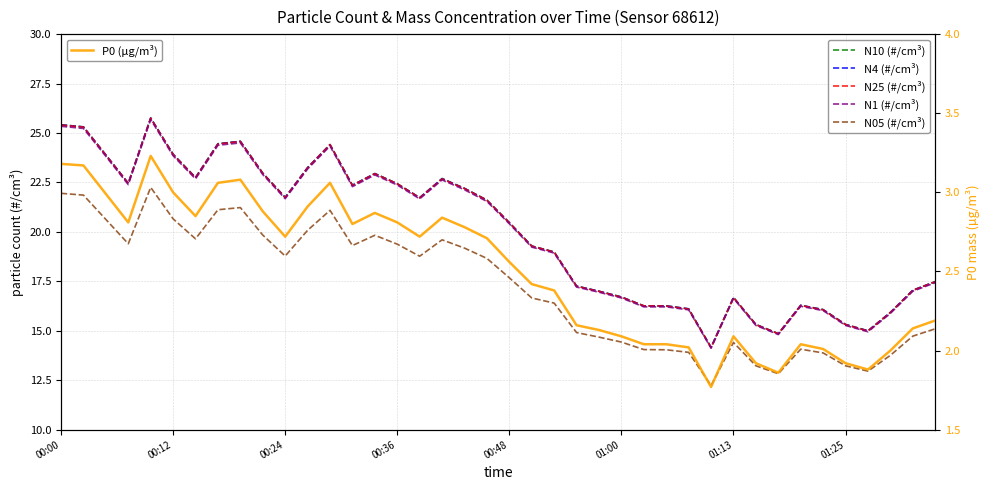

Read the N25 (#/cm³) value at 14.

22.9